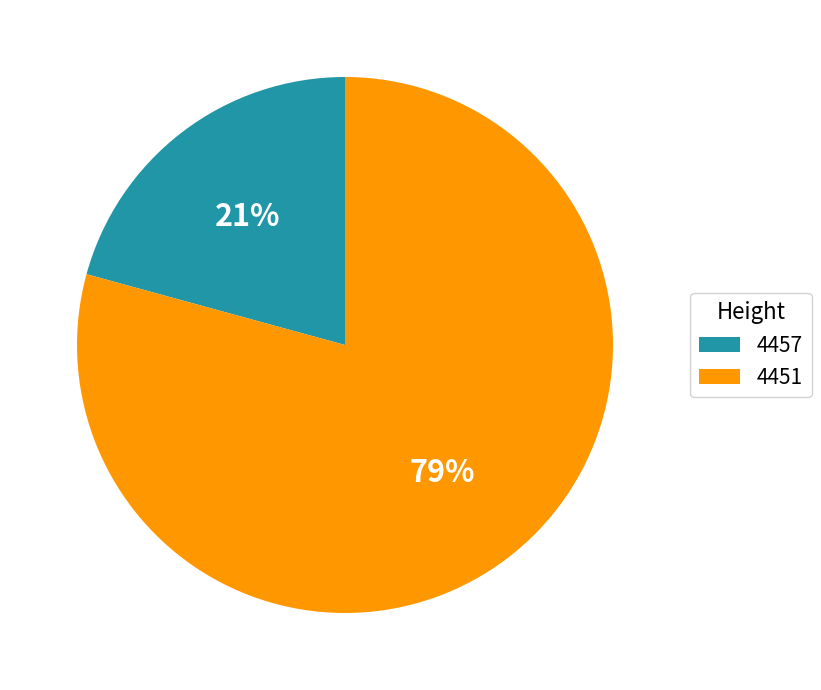

How many slices are in this pie chart?

2